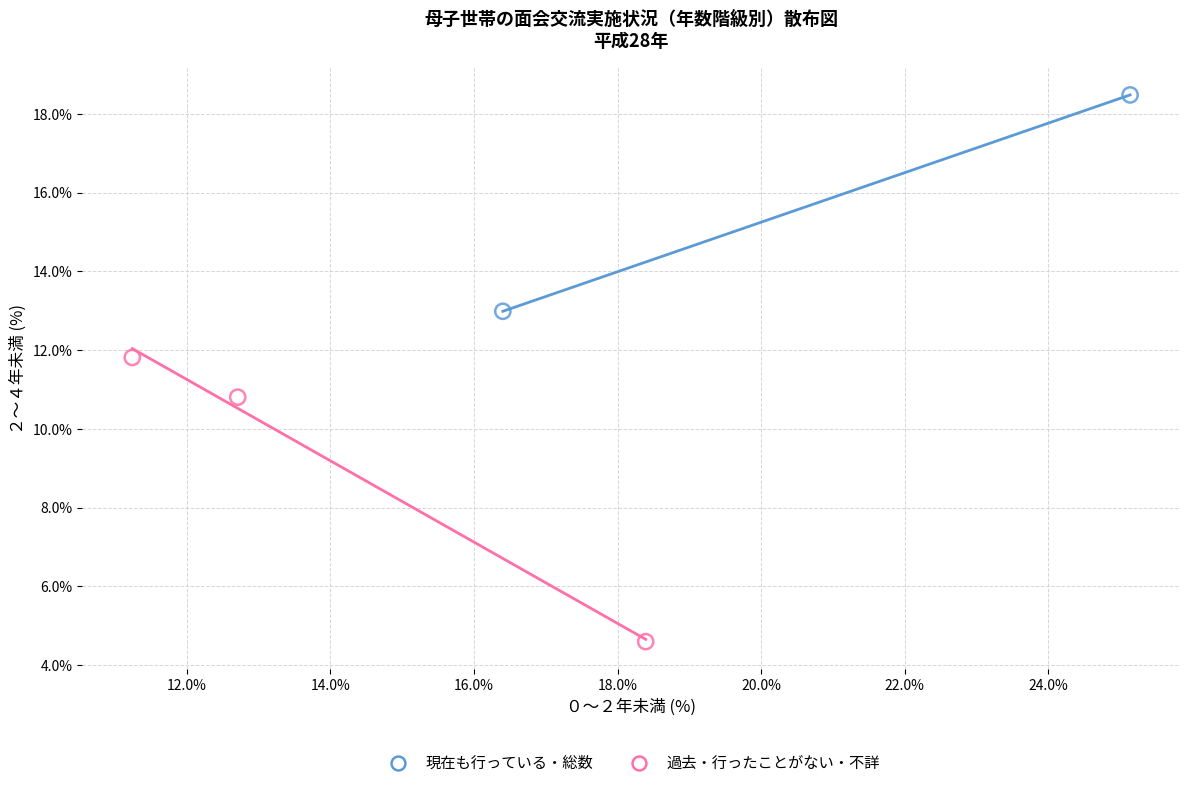

What are all the series names shown in the legend?

現在も行っている・総数, 過去・行ったことがない・不詳